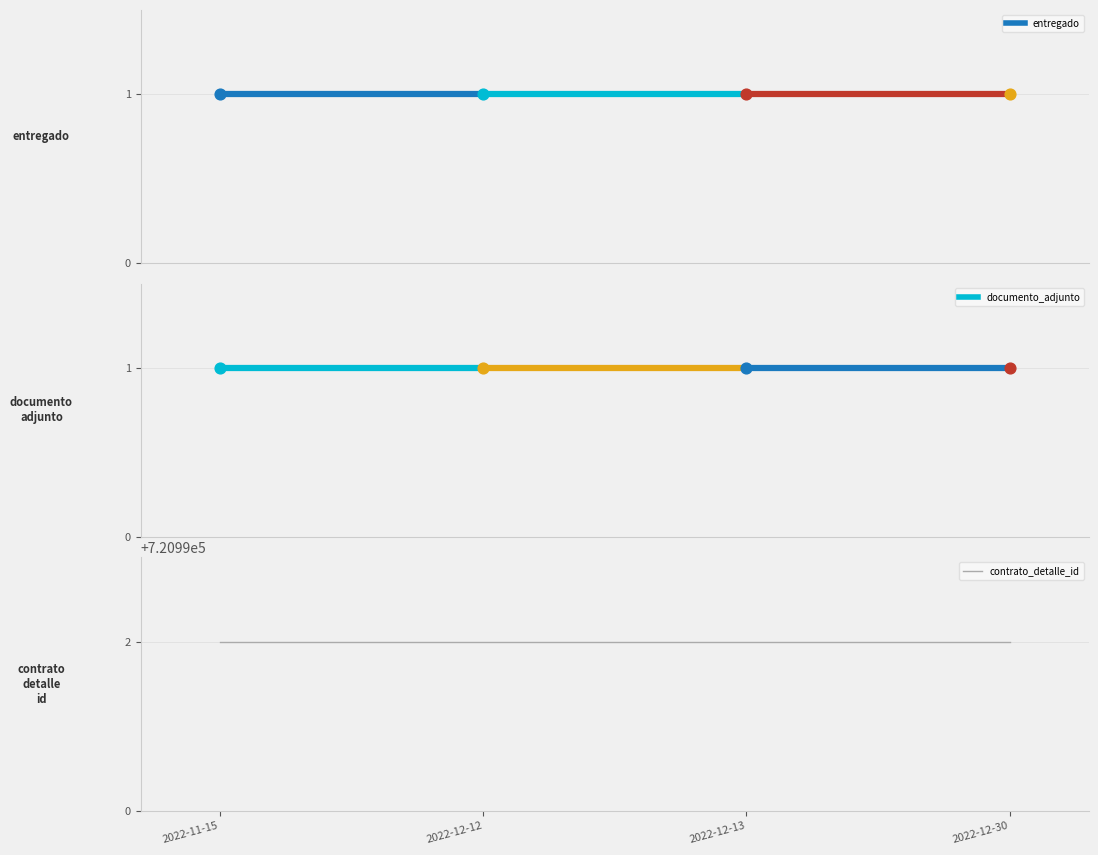

Which series has the largest Y range (max minus min)?

entregado